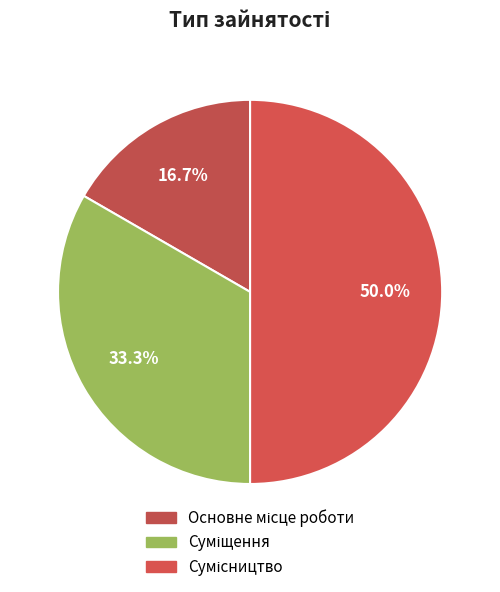

How many slices are in this pie chart?

3